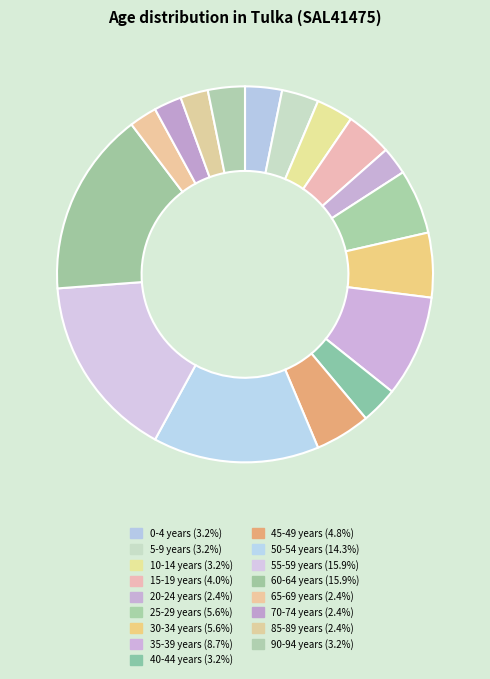

How many segments does this pie chart have?

17